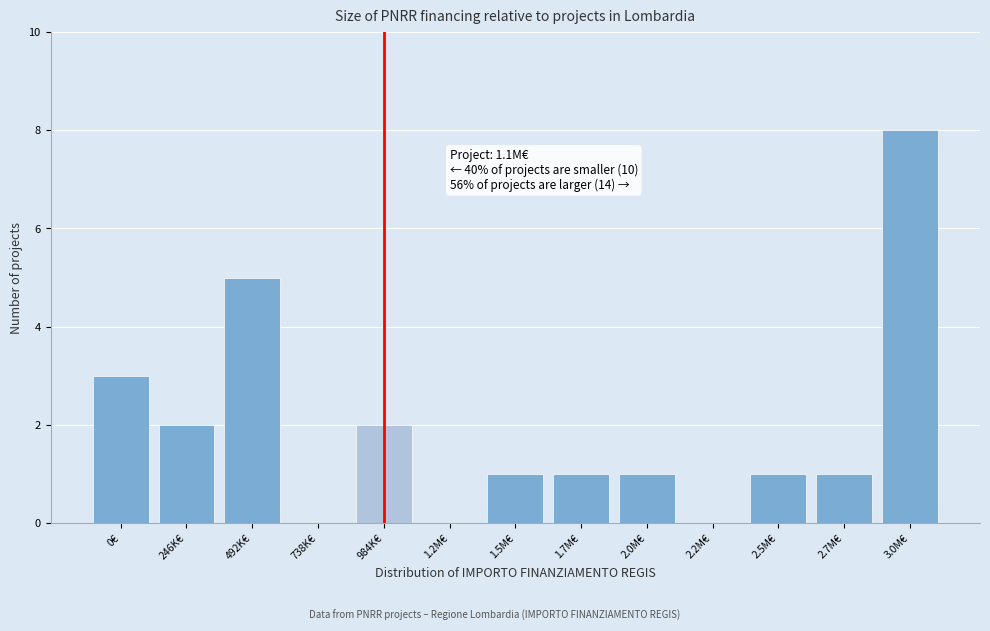

Reading left to right, what are all the values shown in this chart?

0€=3	246K€=2	492K€=5	738K€=0	984K€=2	1.2M€=0	1.5M€=1	1.7M€=1	2.0M€=1	2.2M€=0	2.5M€=1	2.7M€=1	3.0M€=8